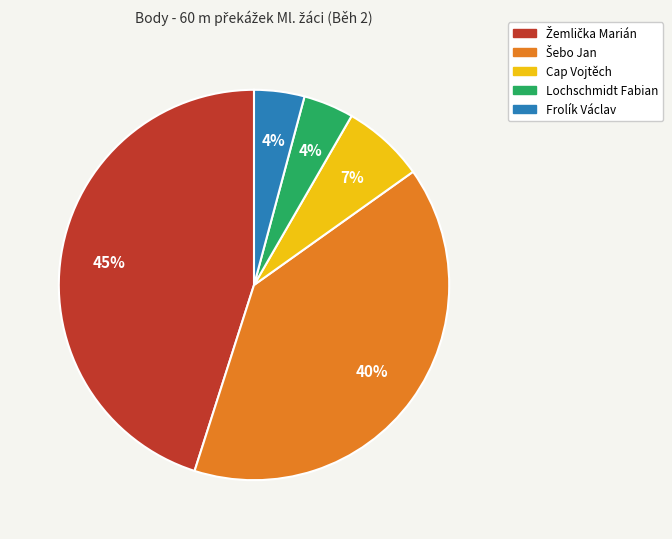

Combined, do Lochschmidt Fabian and Frolík Václav account for over 50%?

No